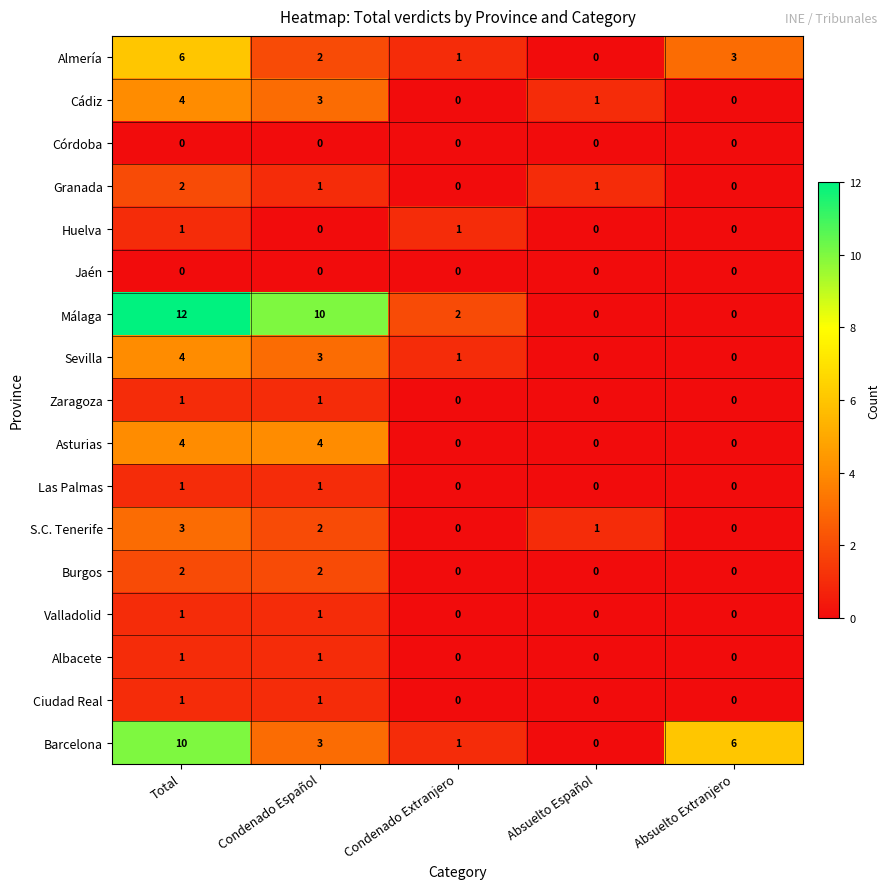

The Cádiz series shows 1 at Condenado Español. True or false?

False